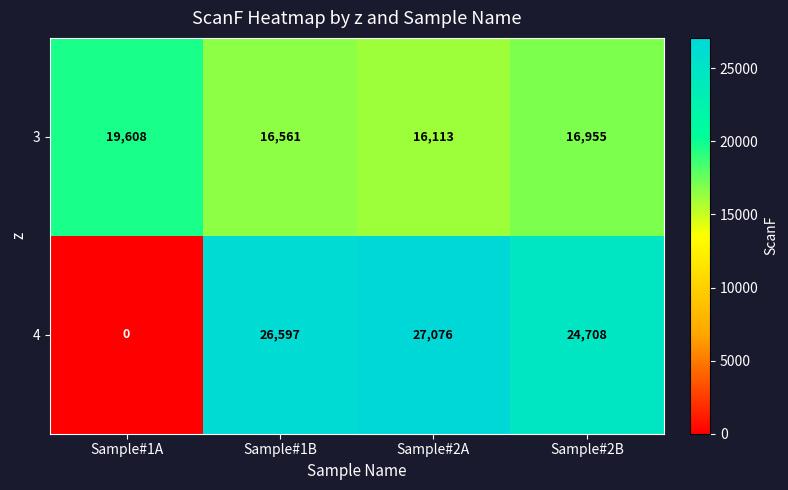

What is the difference between the 4 values at Sample#2B and Sample#1A?

24708